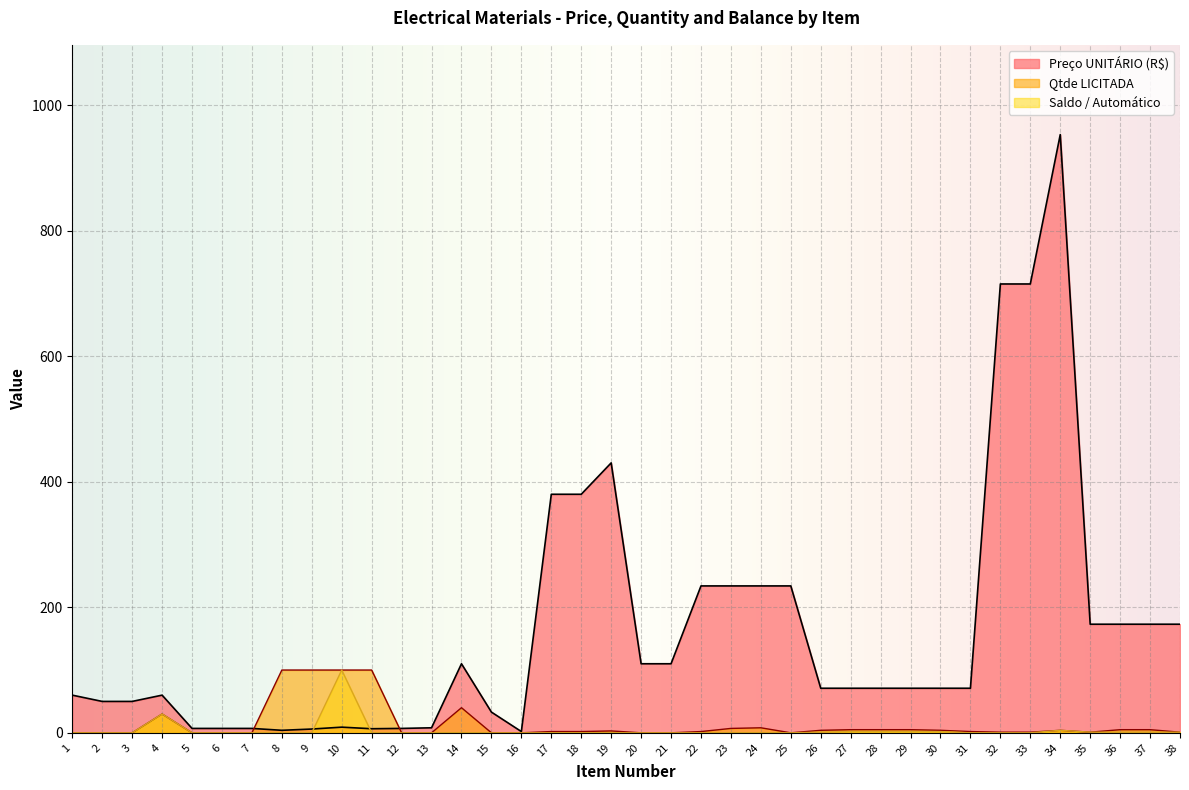

Which series has the widest spread of values?

Preço UNITÁRIO (R$)